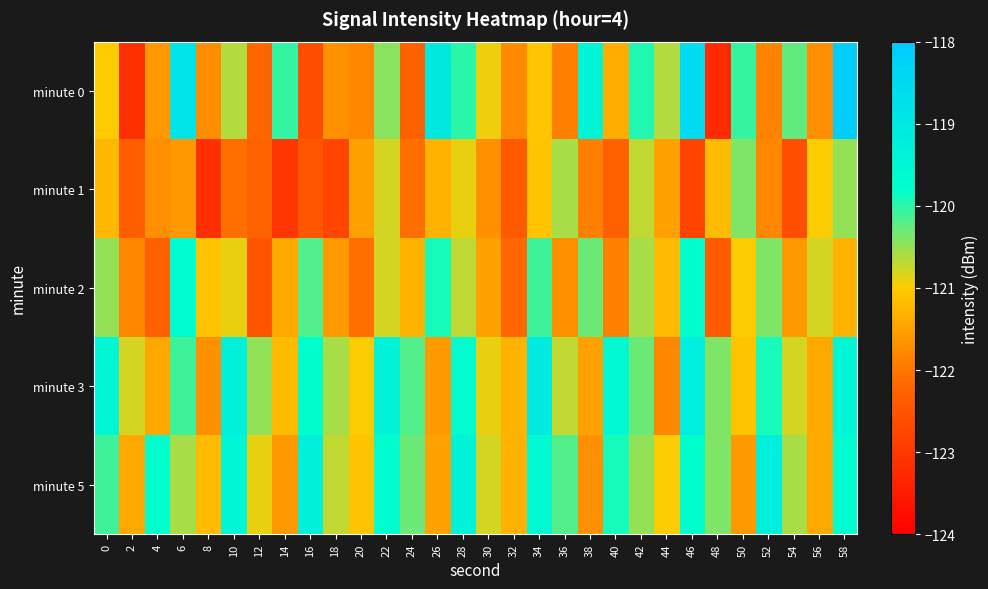

Which series has the largest range (max minus min)?

minute 0